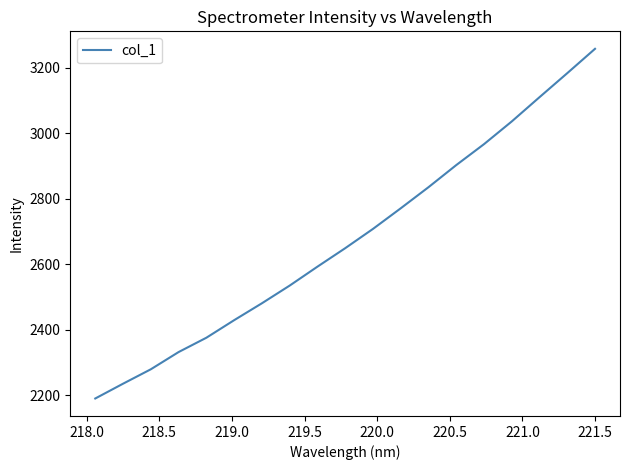

Count the number of categories in the chart.

19